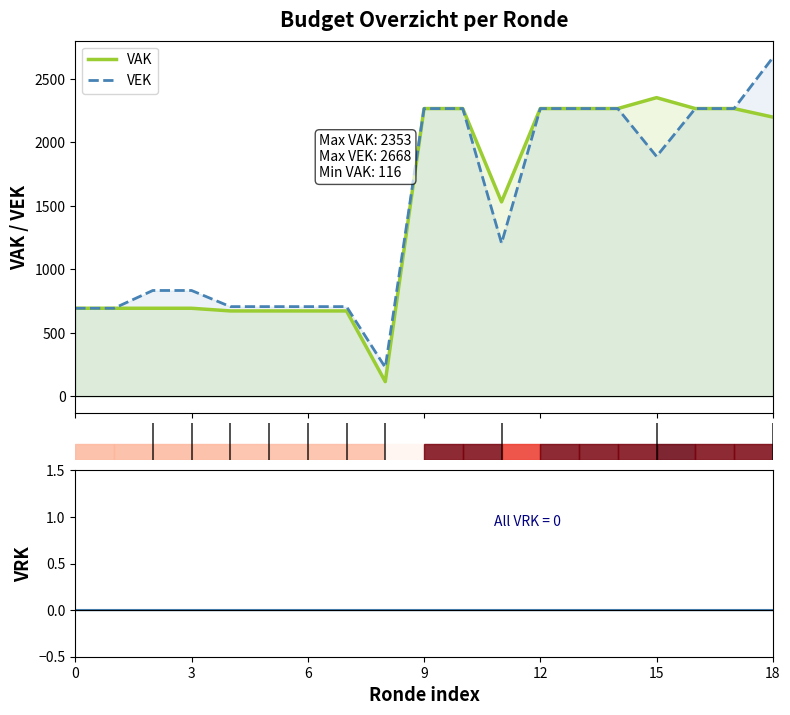

What is the lowest value of the VEK series?

228